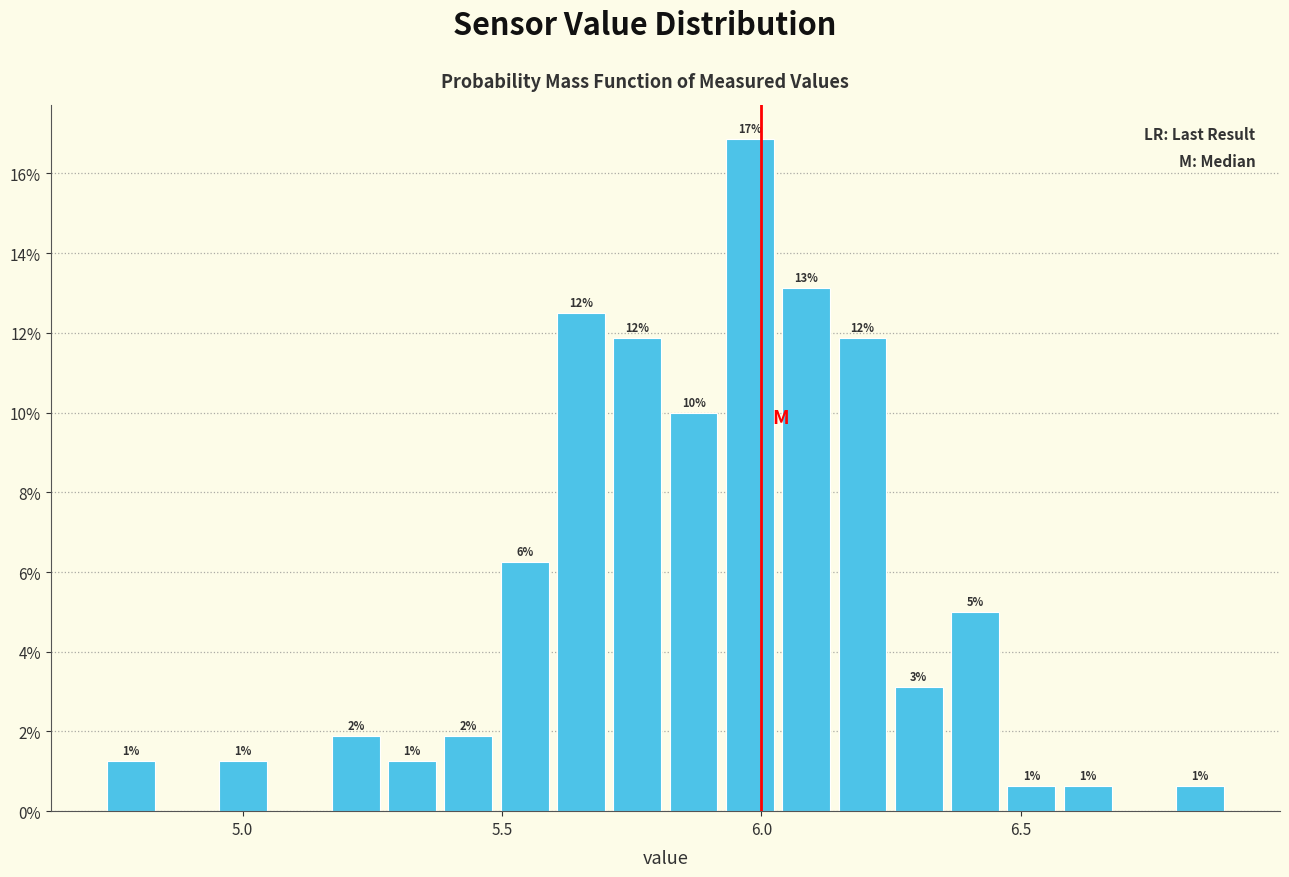

Around what value on the x-axis is the tallest bar? Give the approximate position of its centre, as read against the axis.

6.00